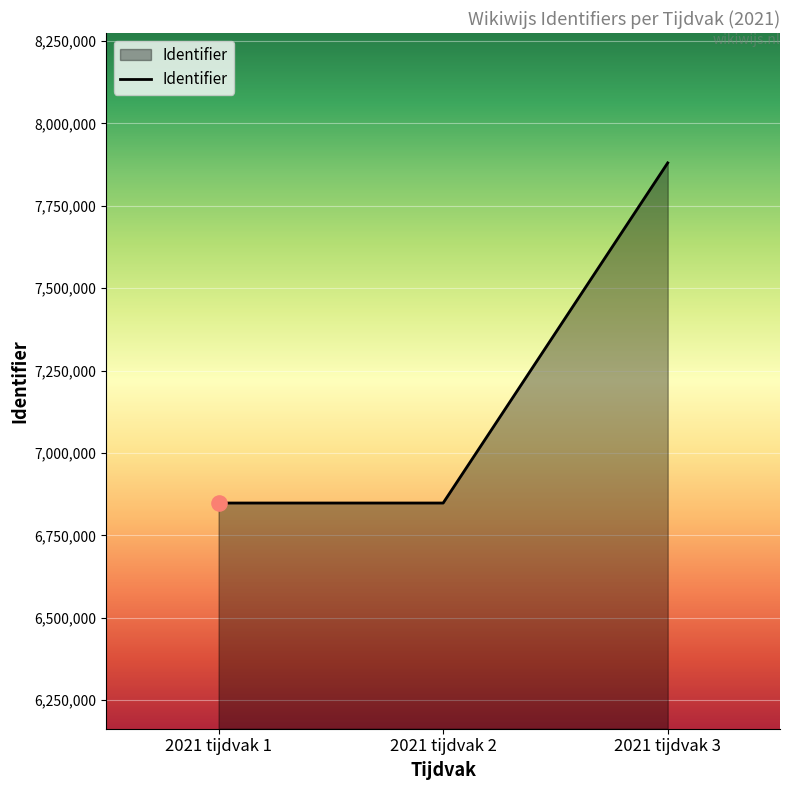

What is the ratio of the value at 2021 tijdvak 2 to the value at 2021 tijdvak 1?

1.0